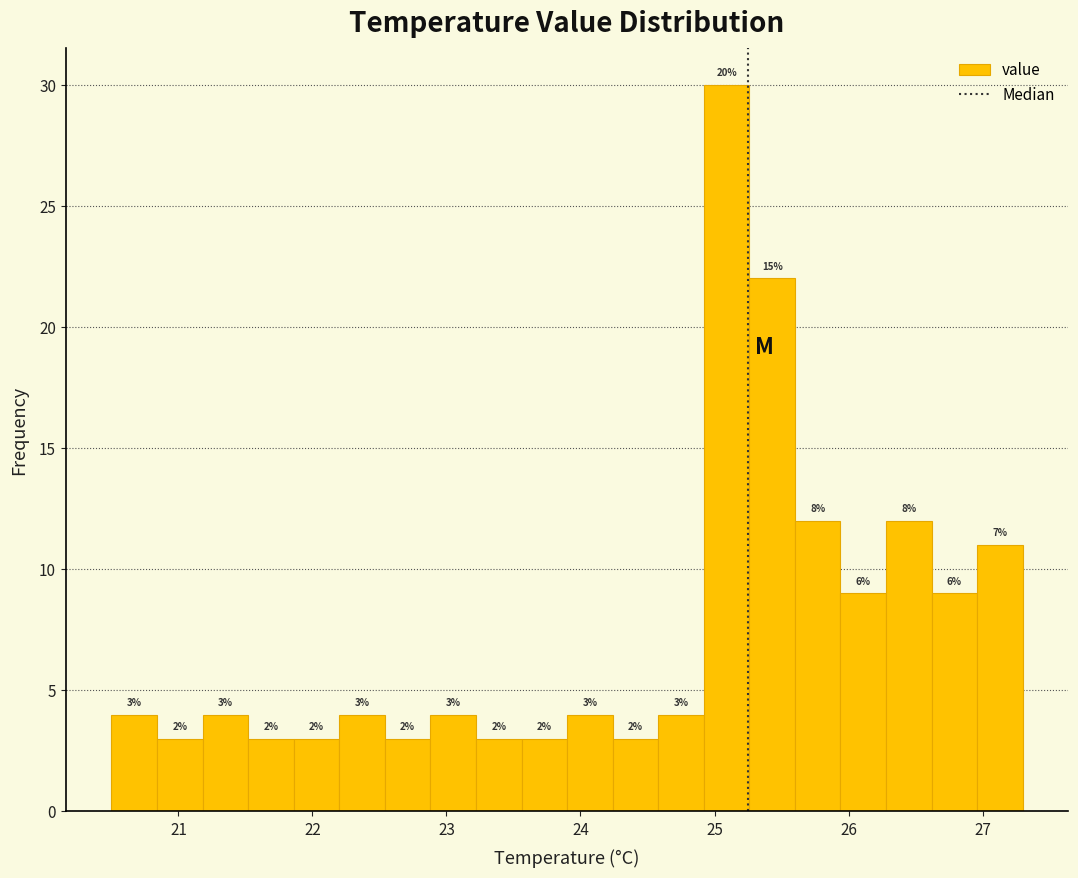

Read against the x-axis, roughly where is the centre of the tallest bar?

25.1